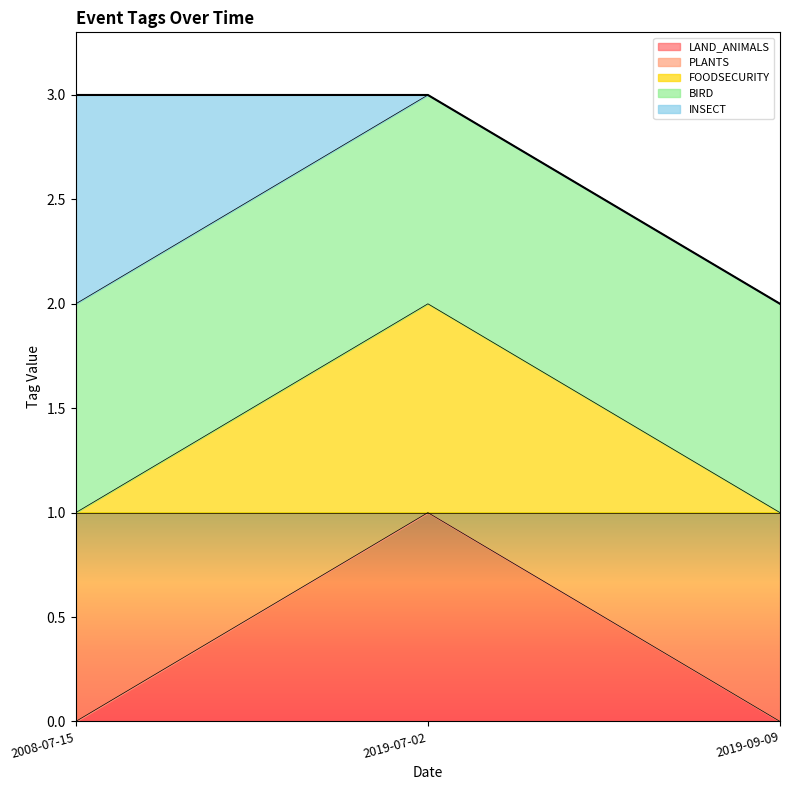

What is the maximum value for LAND_ANIMALS?

1